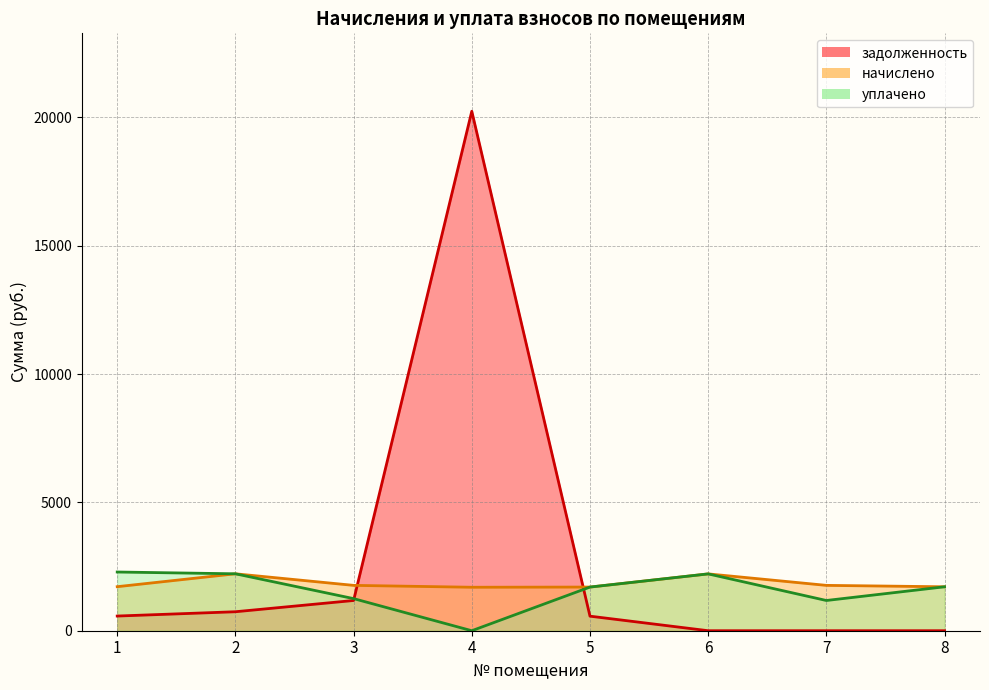

List the labels in order of уплачено value, smallest first.

4, 7, 3, 5, 8, 6, 2, 1